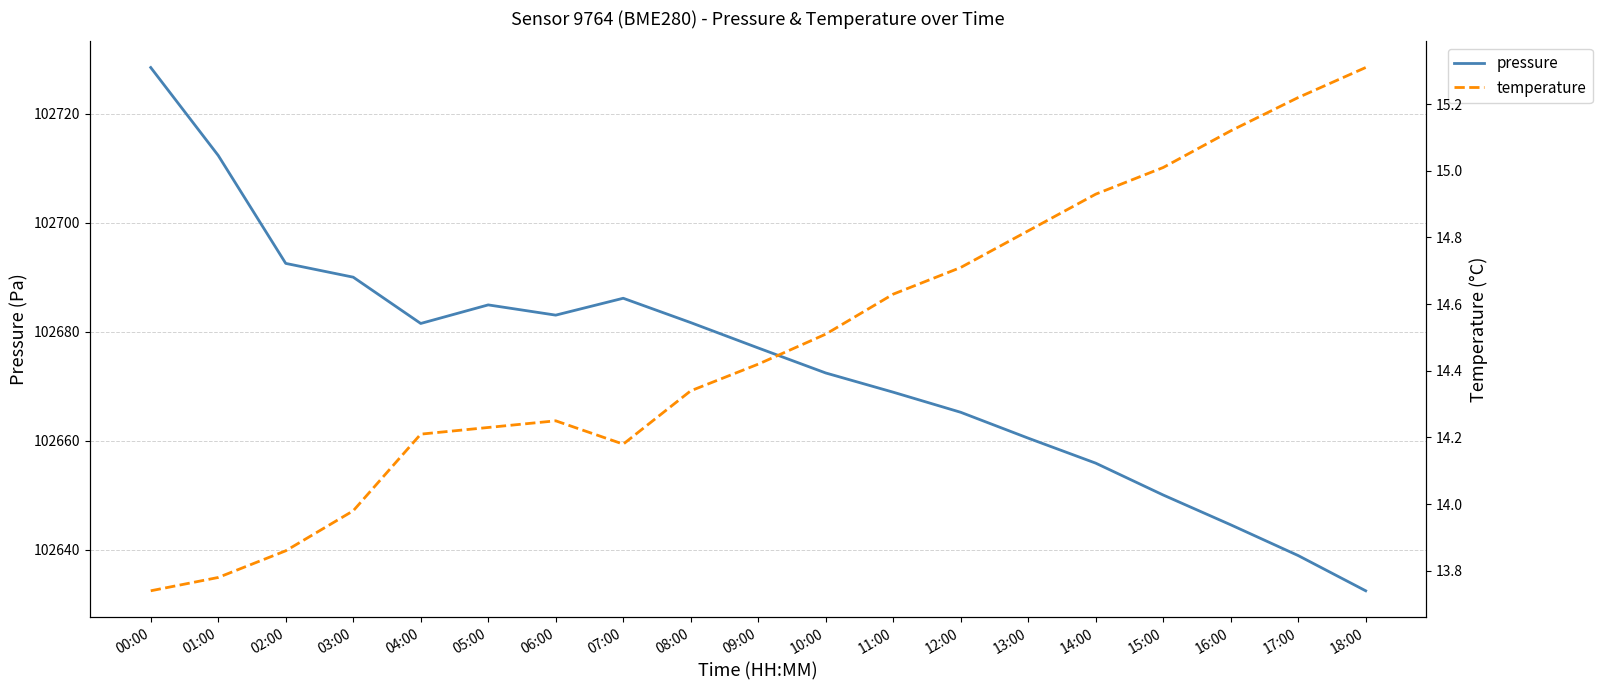

Rank the series at 01:00 from lowest to highest value.

temperature, pressure